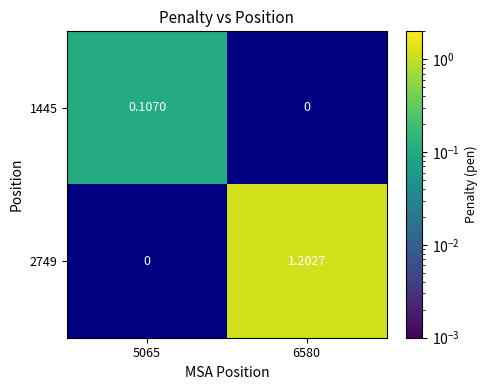

The 1445 series shows 0.1 at 5065. True or false?

True